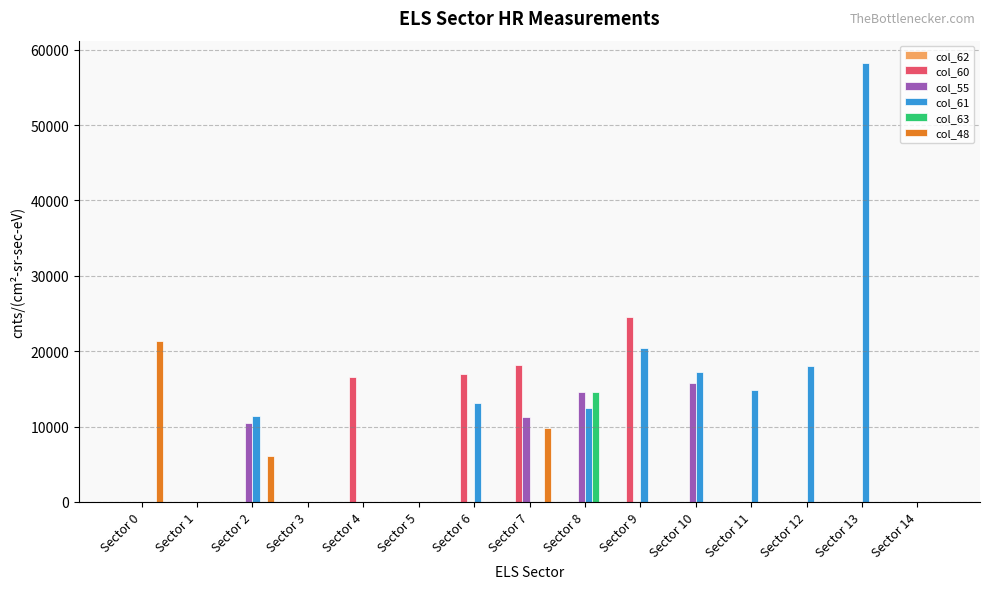

Between Sector 8 and Sector 13, which series saw the biggest shift?

col_61